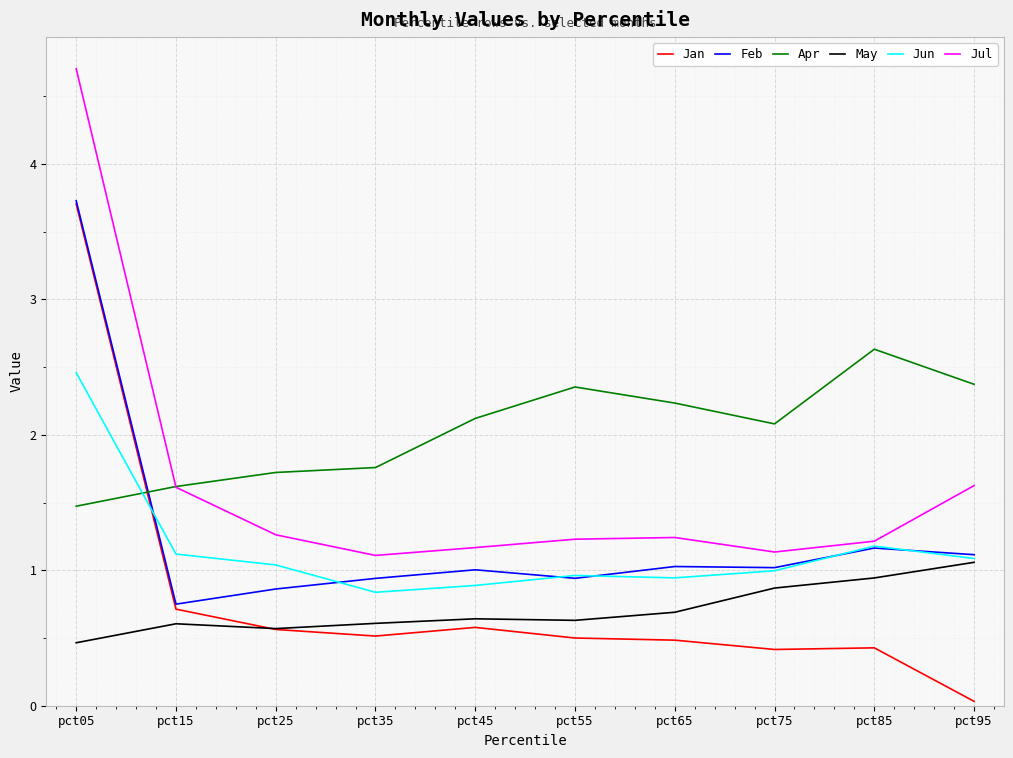

At which label does May reach its minimum?

pct05